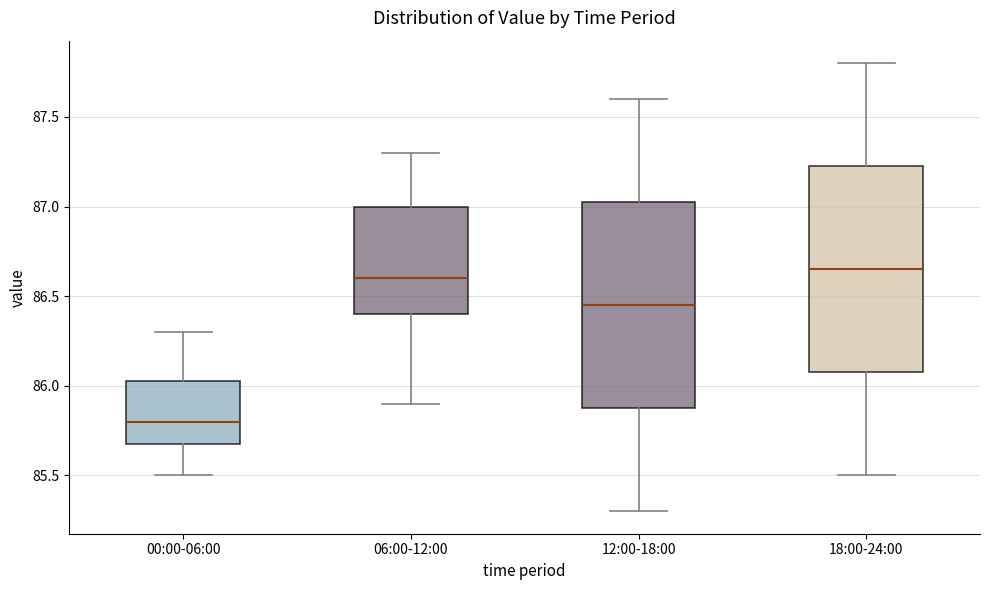

Where does the lower whisker of the box for 18:00-24:00 end on the y-axis? The values are not printed on the chart, so give them approximately, as read against the axis.

85.50